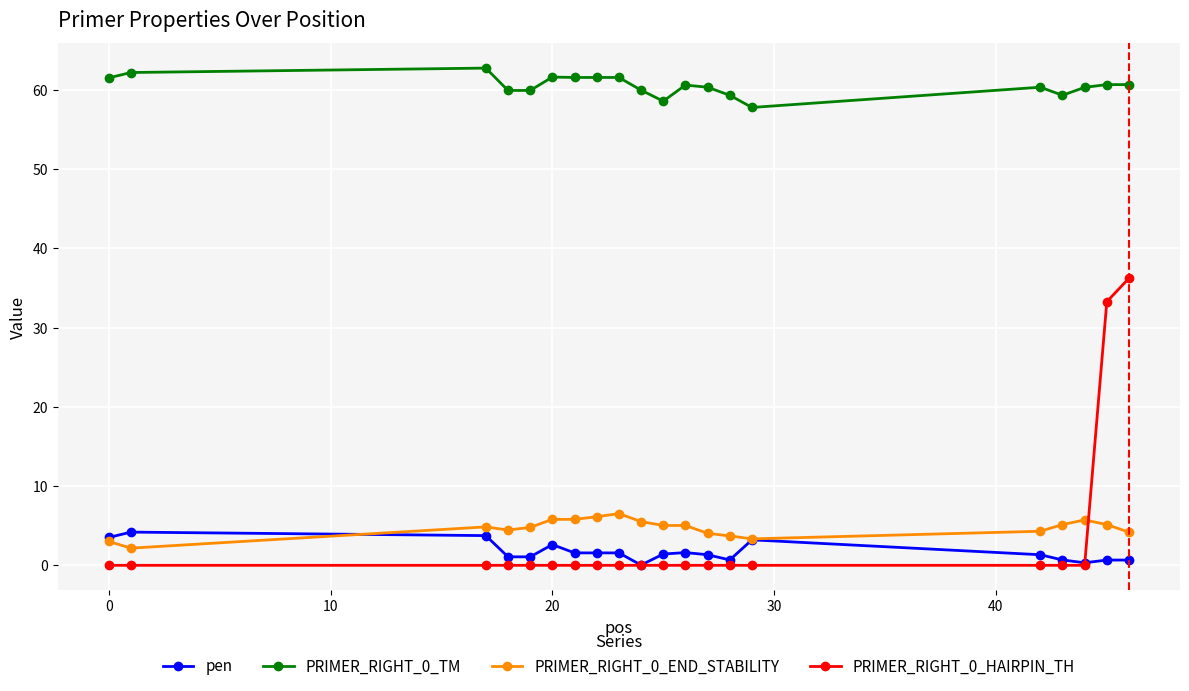

What is the minimum value for PRIMER_RIGHT_0_END_STABILITY?

2.2